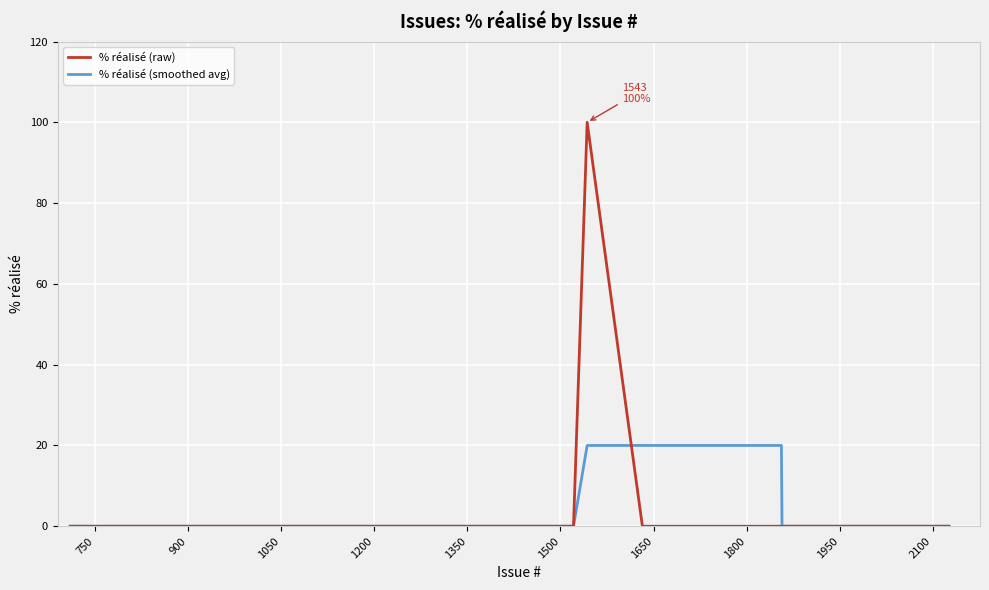

What is the maximum value shown in the chart?

100